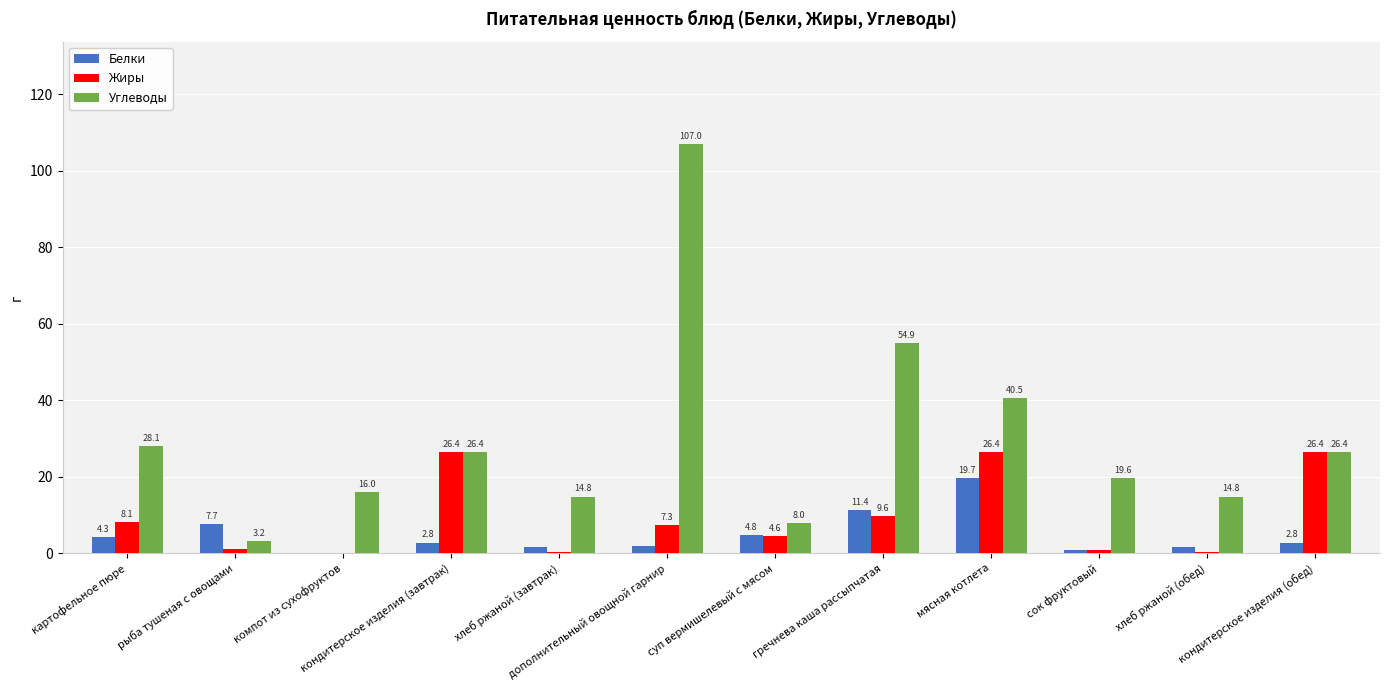

What is the maximum value shown in the chart?

107.0